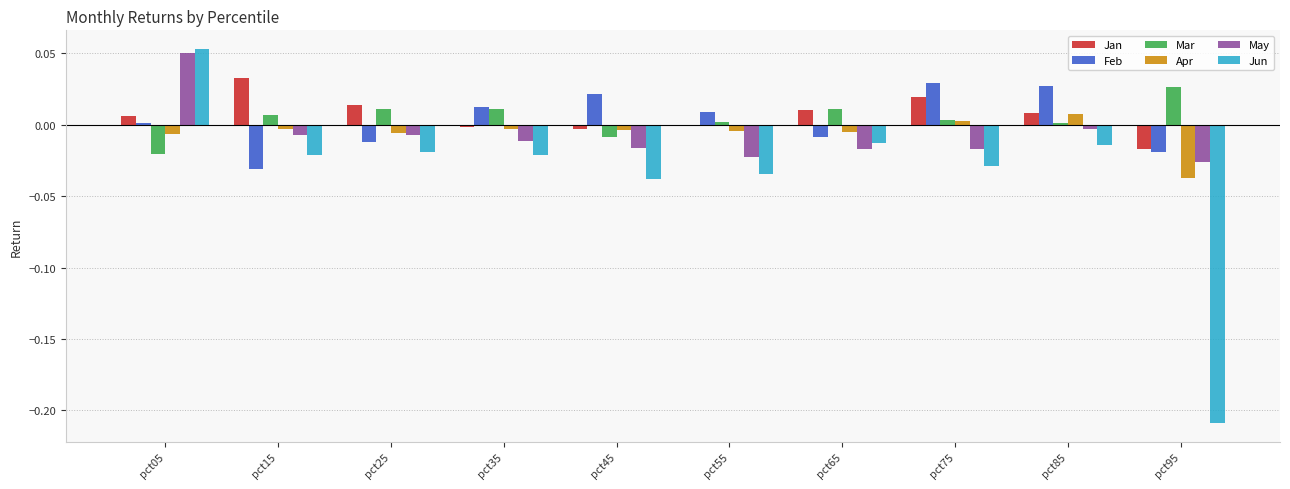

Which category has the highest value across all series?

pct05